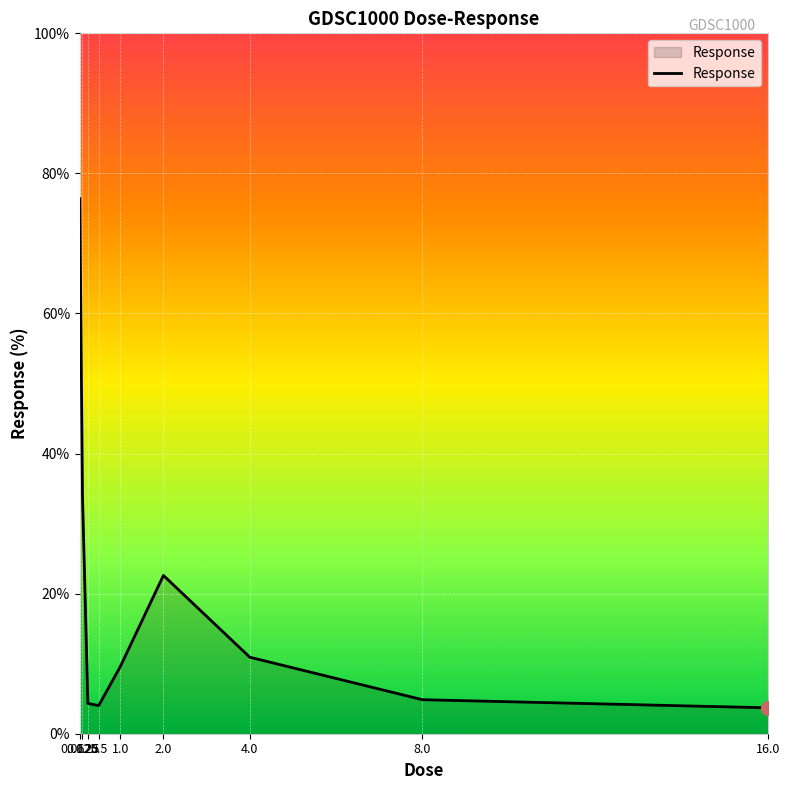

The chart shows a value of 4.9 at 8.0. True or false?

True